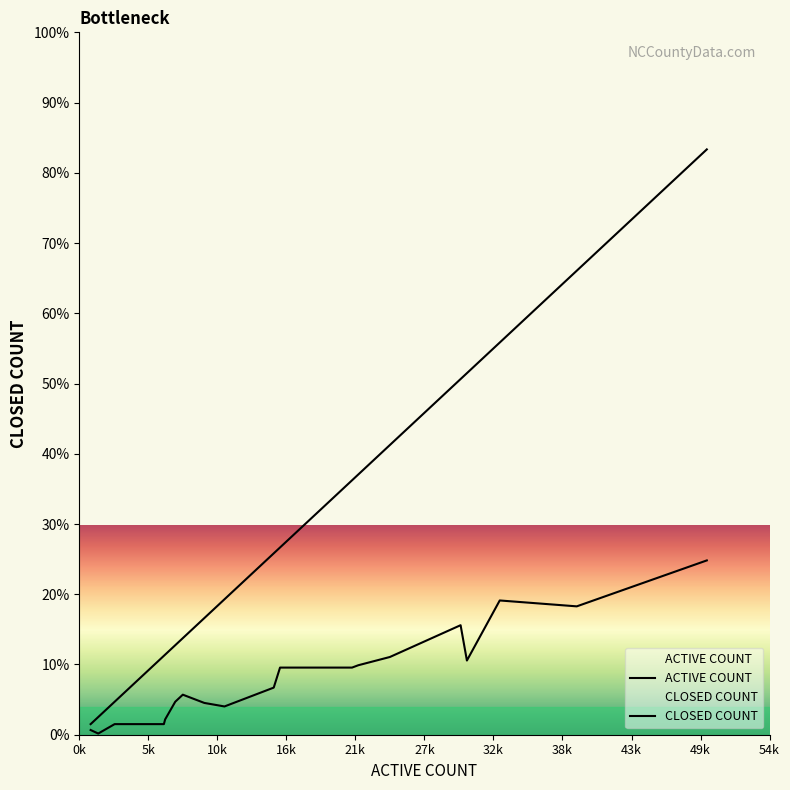

Rank the series by their average value, from lowest to highest.

CLOSED COUNT, ACTIVE COUNT